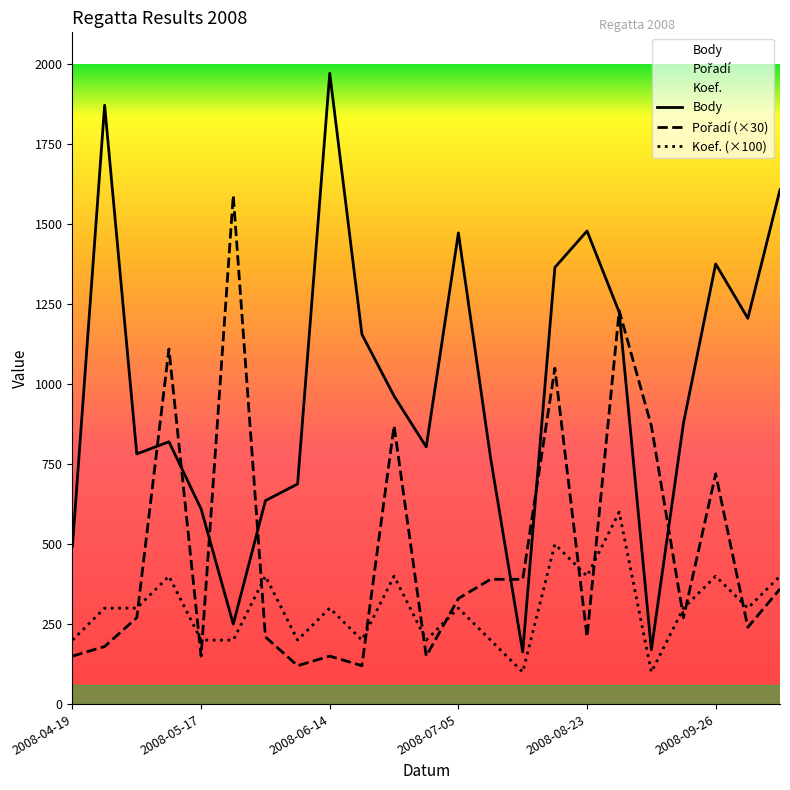

What is the lowest value of the Pořadí (×30) series?

120